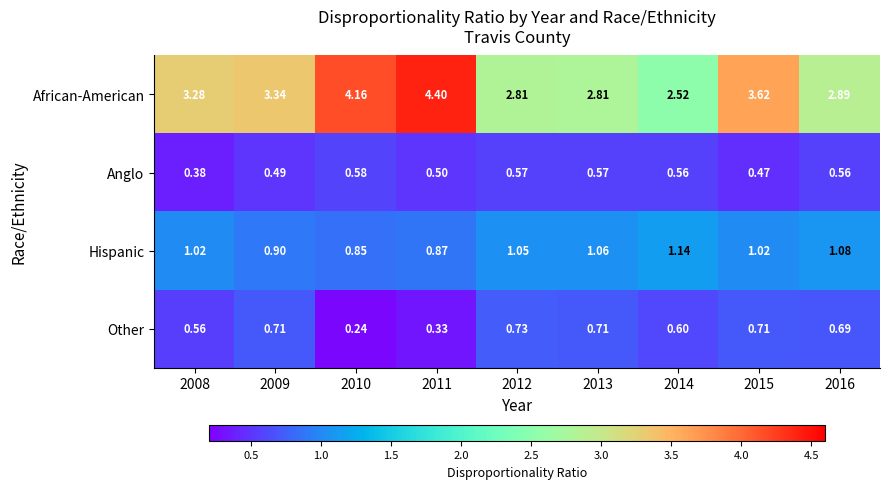

Which series has the largest range (max minus min)?

African-American